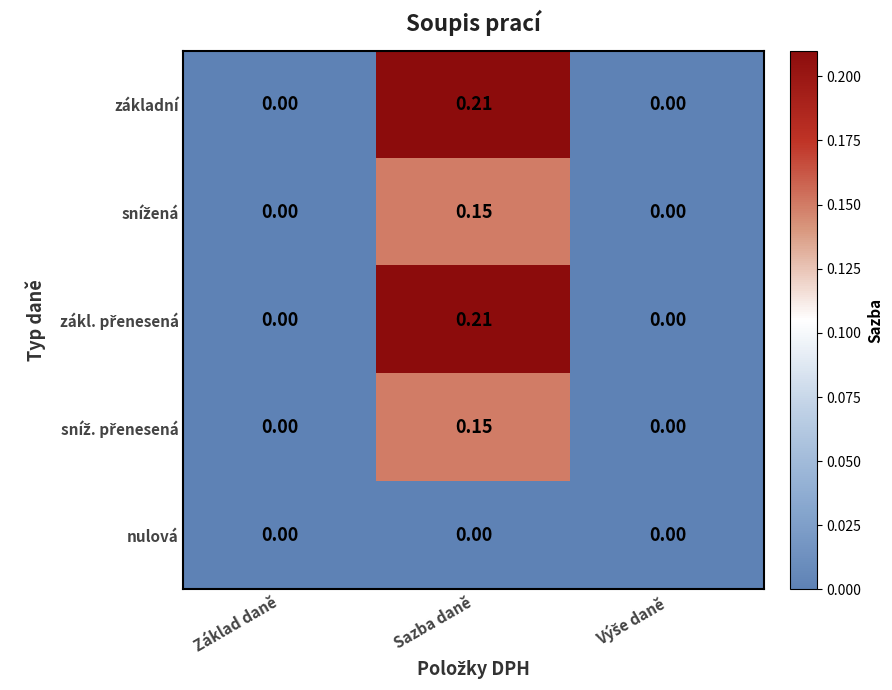

At which category does the chart reach its peak across all series?

Sazba daně